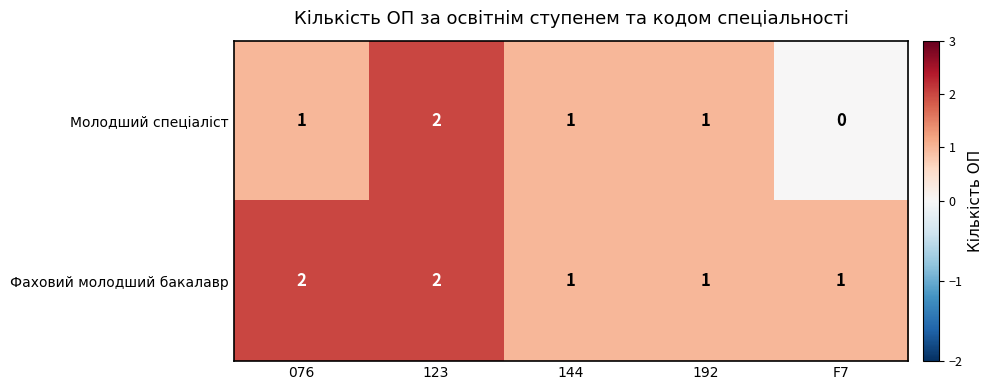

Reading left to right, transcribe all the data shown in this chart.

Молодший спеціаліст: 1	2	1	1	0
Фаховий молодший бакалавр: 2	2	1	1	1